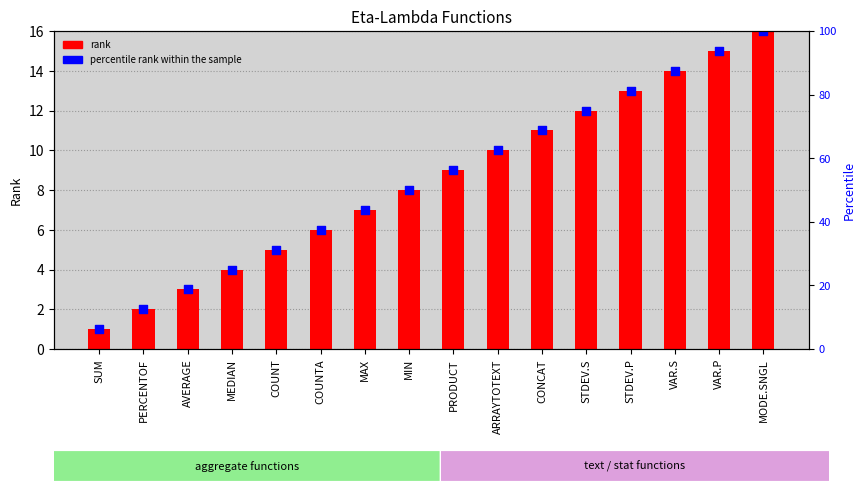

At how many categories does at least one series exceed 9?

15